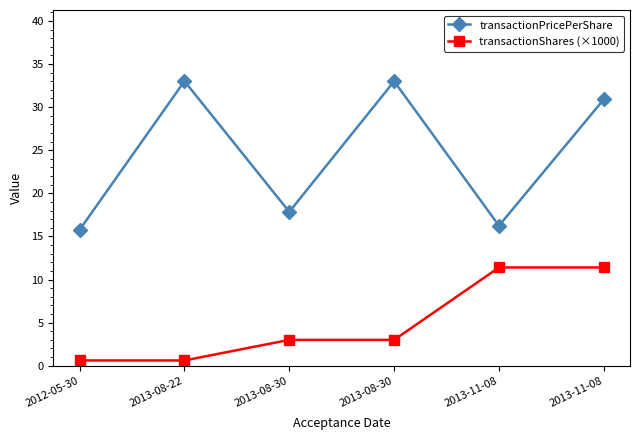

How many lines are shown in the chart?

2